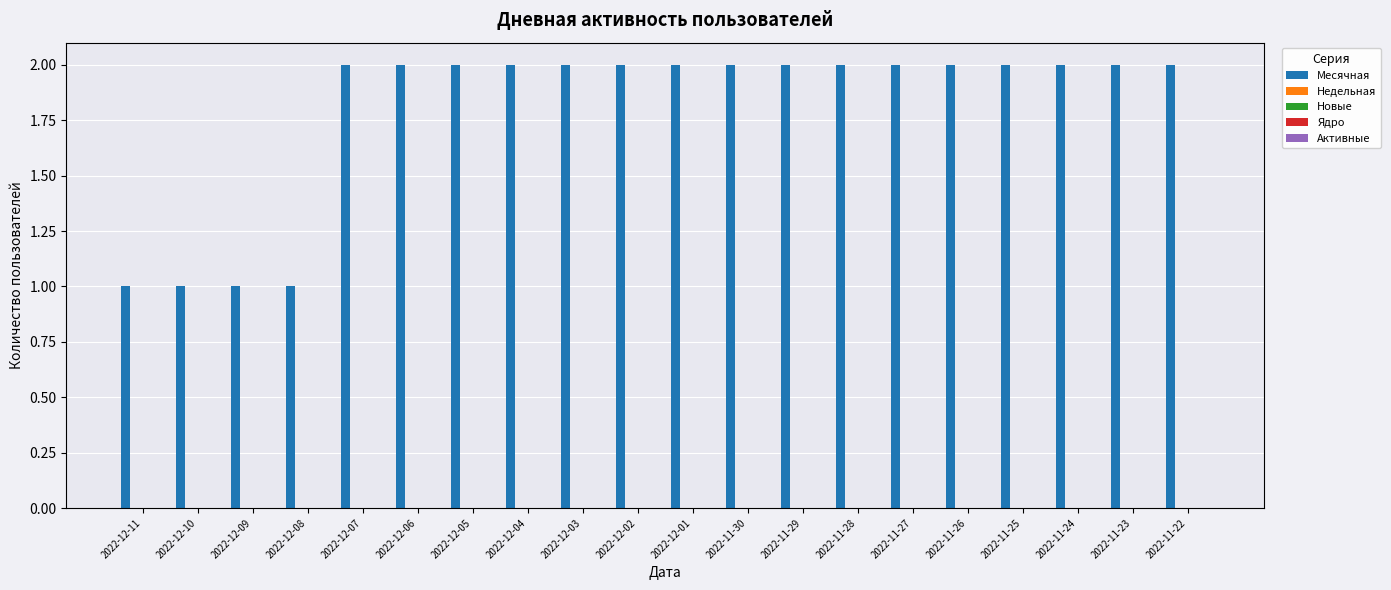

What is the sum of all values?

36